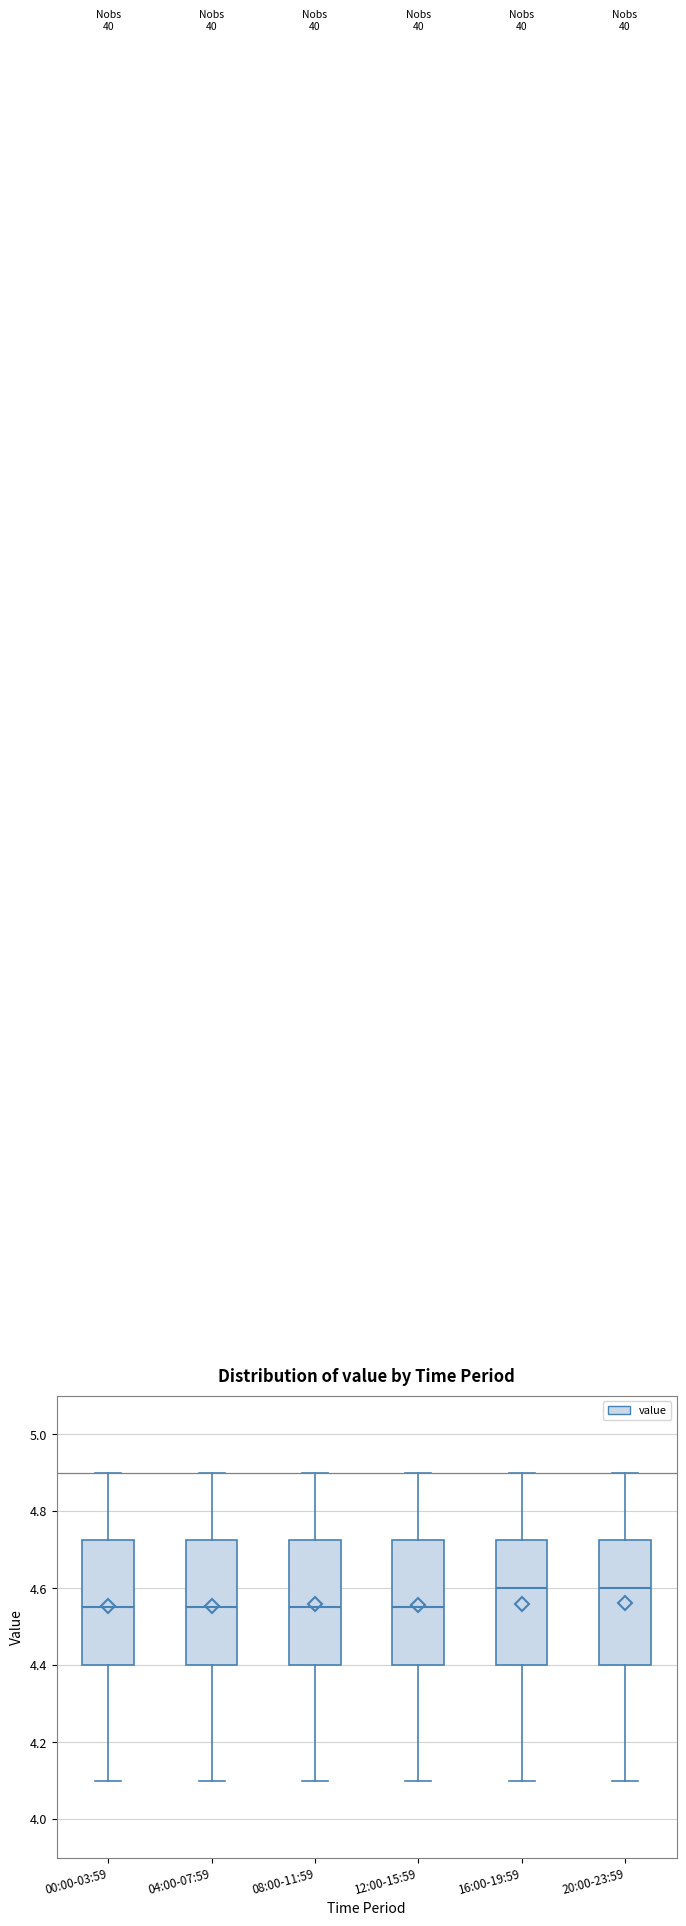

Reading left to right, transcribe this box plot: for each box, give where its median line is, the range the box spans, and where its two whiskers end, as read against the y-axis. The values are not printed on the chart, so give them approximately, as read against the axis.

00:00-03:59: median 4.56, box 4.40 to 4.72, whiskers 4.10 to 4.90
04:00-07:59: median 4.56, box 4.40 to 4.72, whiskers 4.10 to 4.90
08:00-11:59: median 4.56, box 4.40 to 4.72, whiskers 4.10 to 4.90
12:00-15:59: median 4.56, box 4.40 to 4.72, whiskers 4.10 to 4.90
16:00-19:59: median 4.60, box 4.40 to 4.72, whiskers 4.10 to 4.90
20:00-23:59: median 4.60, box 4.40 to 4.72, whiskers 4.10 to 4.90